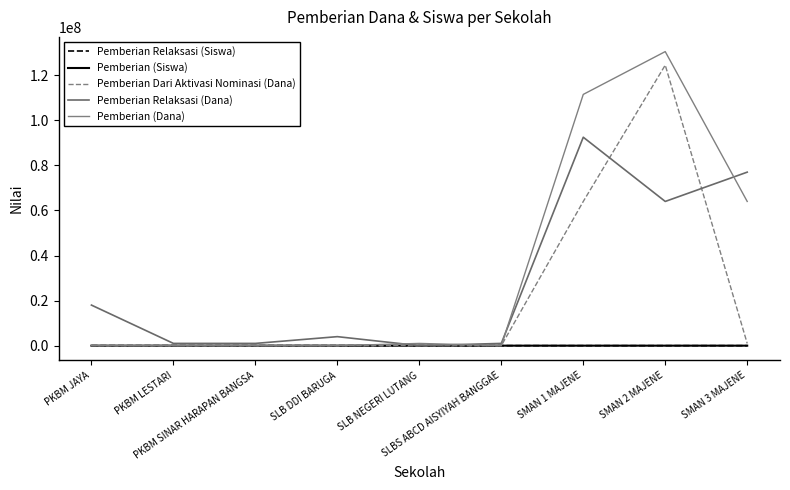

Does the chart have visible grid lines?

No